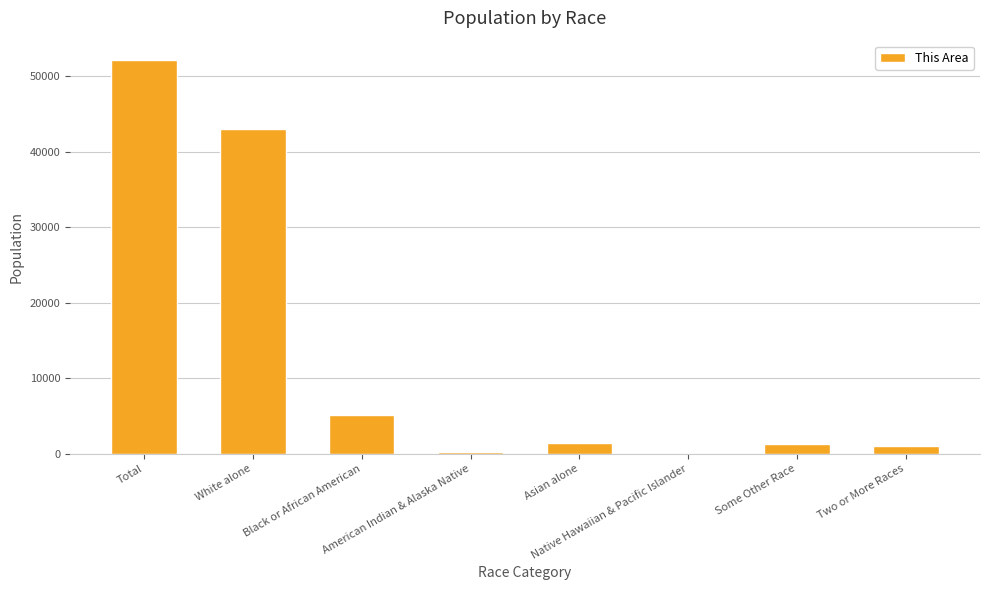

What is the sum of all values?

104266